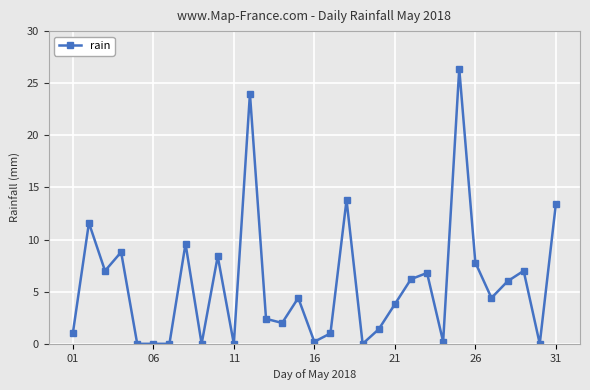

What is the maximum value shown in the chart?

26.4